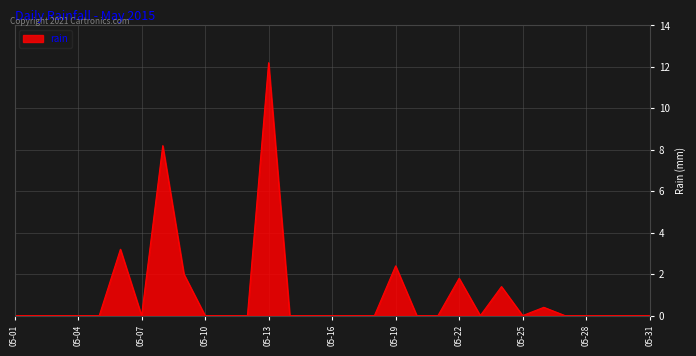

What is the difference between the maximum and minimum values?

12.2